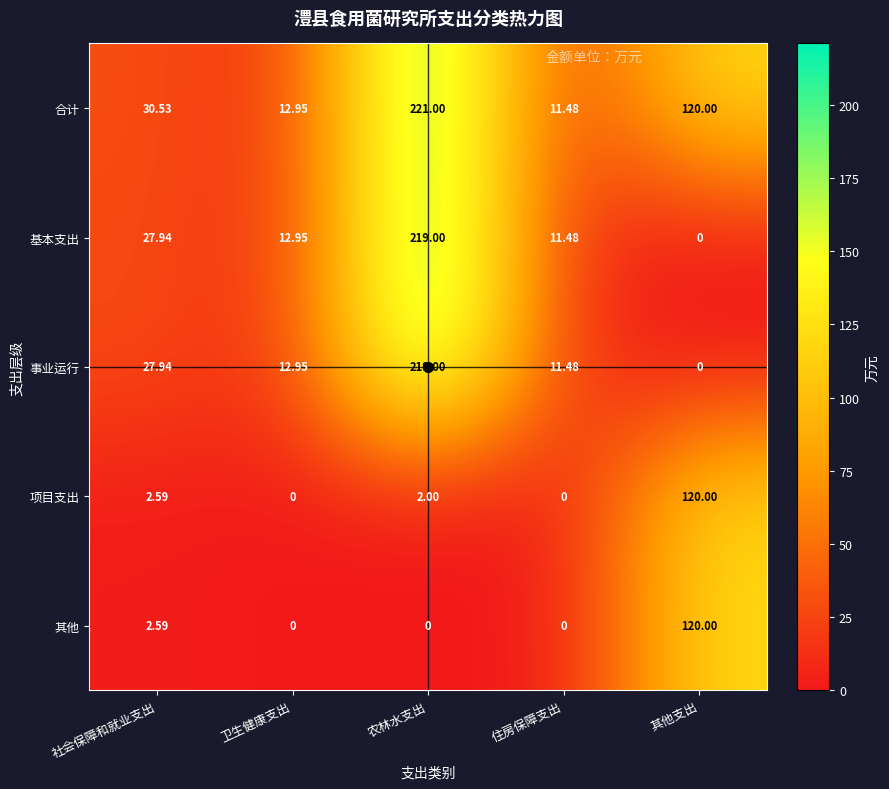

At which category is the sum across all series the highest?

农林水支出